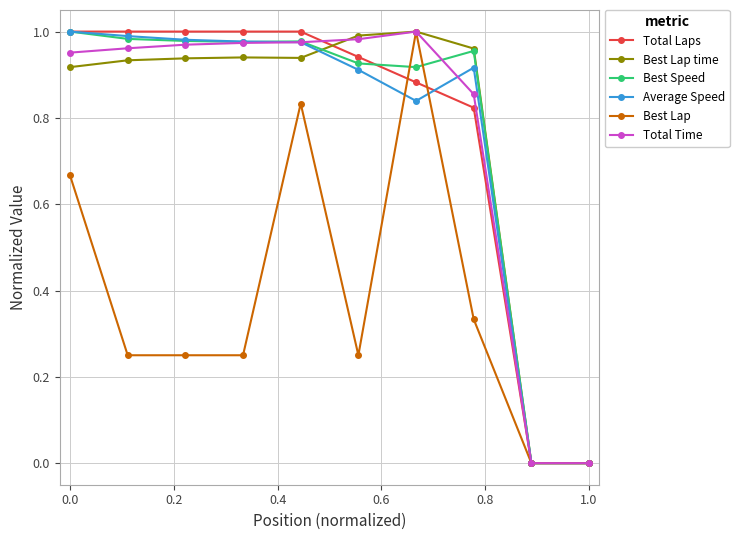

True or false: Best Lap has more than 0 points higher than both neighbors.

True